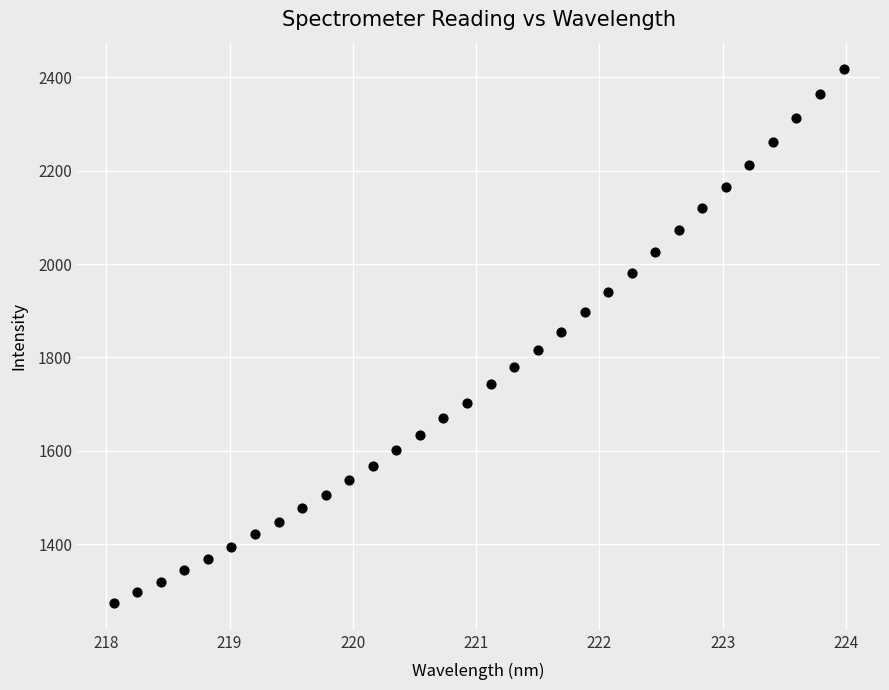

What is the range of Y values (max minus min)?

1143.0